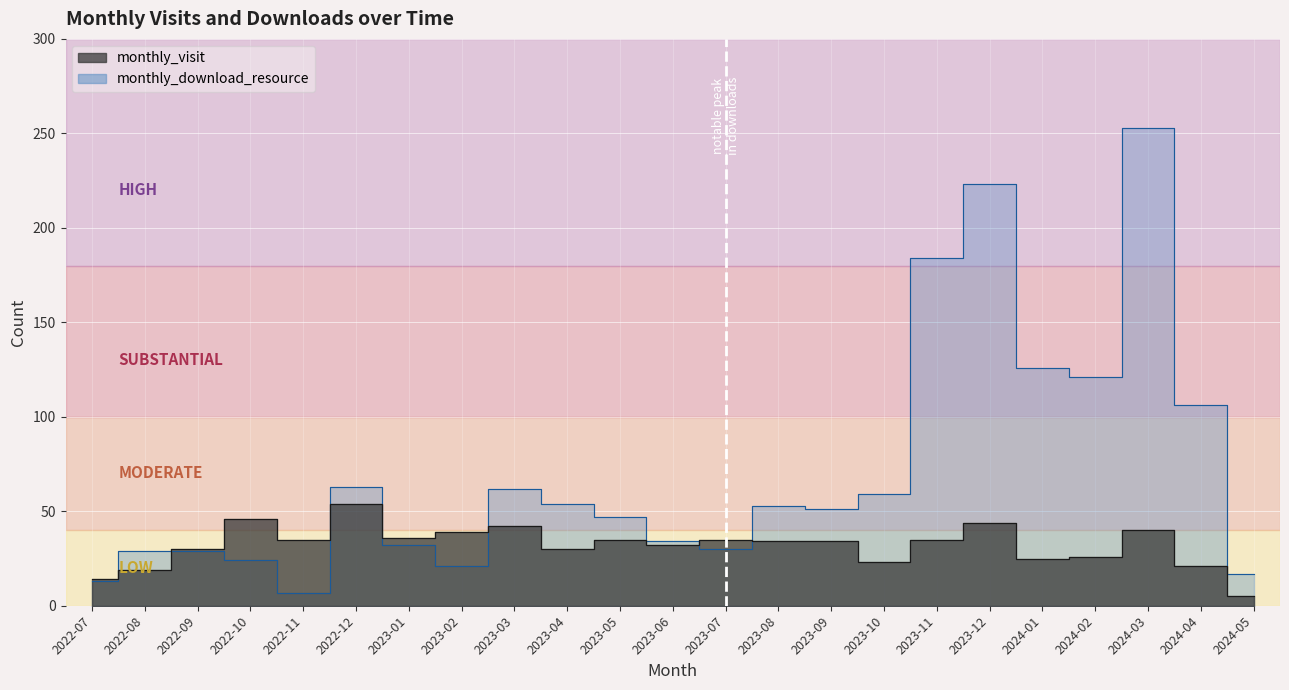

Reading left to right, list all the values displayed in this chart.

monthly_visit: 2022-07=14	2022-08=19	2022-09=30	2022-10=46	2022-11=35	2022-12=54	2023-01=36	2023-02=39	2023-03=42	2023-04=30	2023-05=35	2023-06=32	2023-07=35	2023-08=34	2023-09=34	2023-10=23	2023-11=35	2023-12=44	2024-01=25	2024-02=26	2024-03=40	2024-04=21	2024-05=5
monthly_download_resource: 2022-07=13	2022-08=29	2022-09=29	2022-10=24	2022-11=7	2022-12=63	2023-01=32	2023-02=21	2023-03=62	2023-04=54	2023-05=47	2023-06=34	2023-07=30	2023-08=53	2023-09=51	2023-10=59	2023-11=184	2023-12=223	2024-01=126	2024-02=121	2024-03=253	2024-04=106	2024-05=17